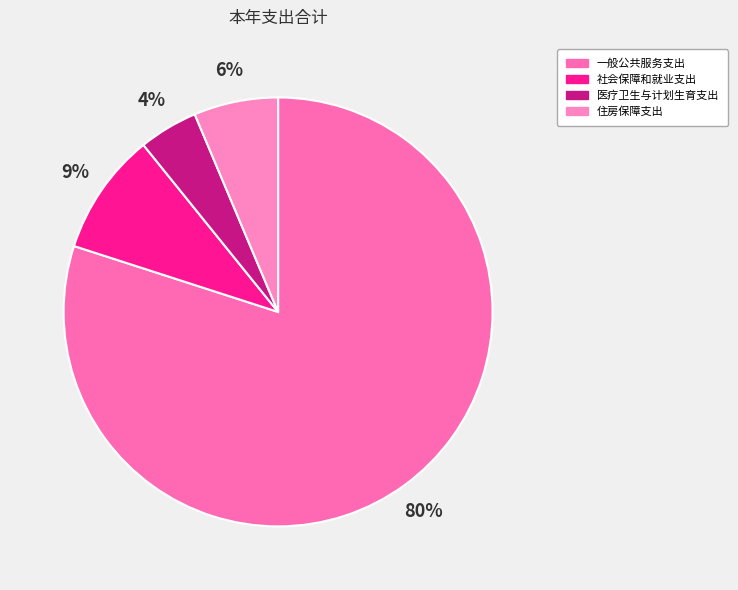

Between 一般公共服务支出 and 住房保障支出, which is larger?

一般公共服务支出